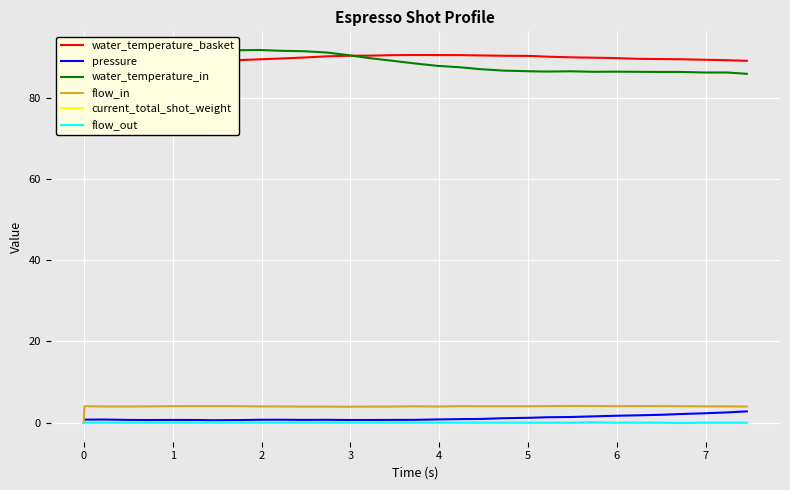

What is the highest value of the water_temperature_in series?

91.7